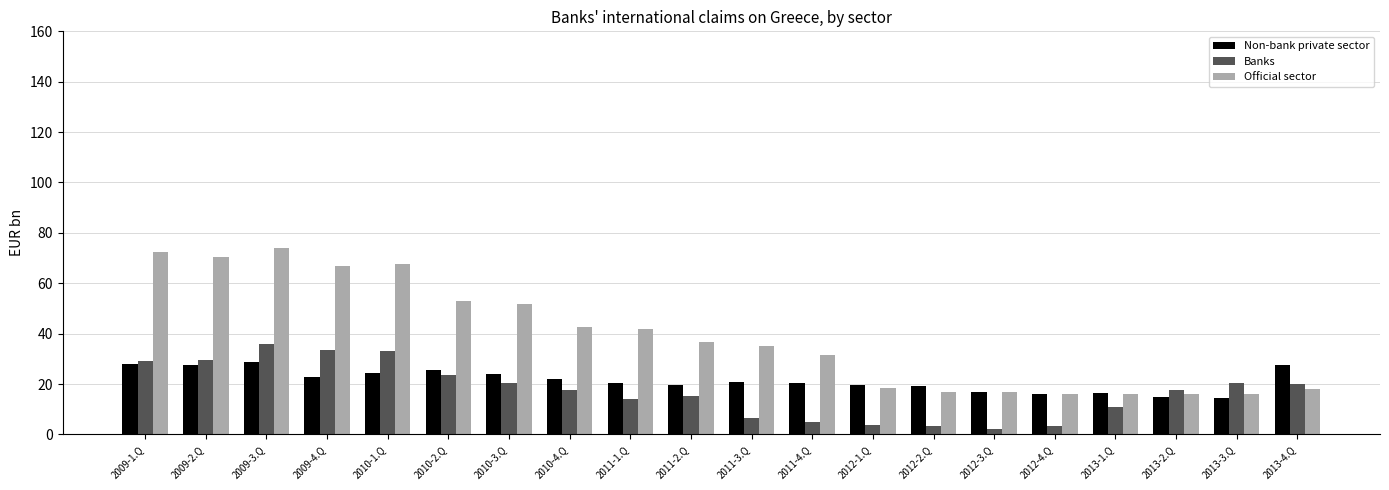

Which series has the largest total across all categories?

Official sector